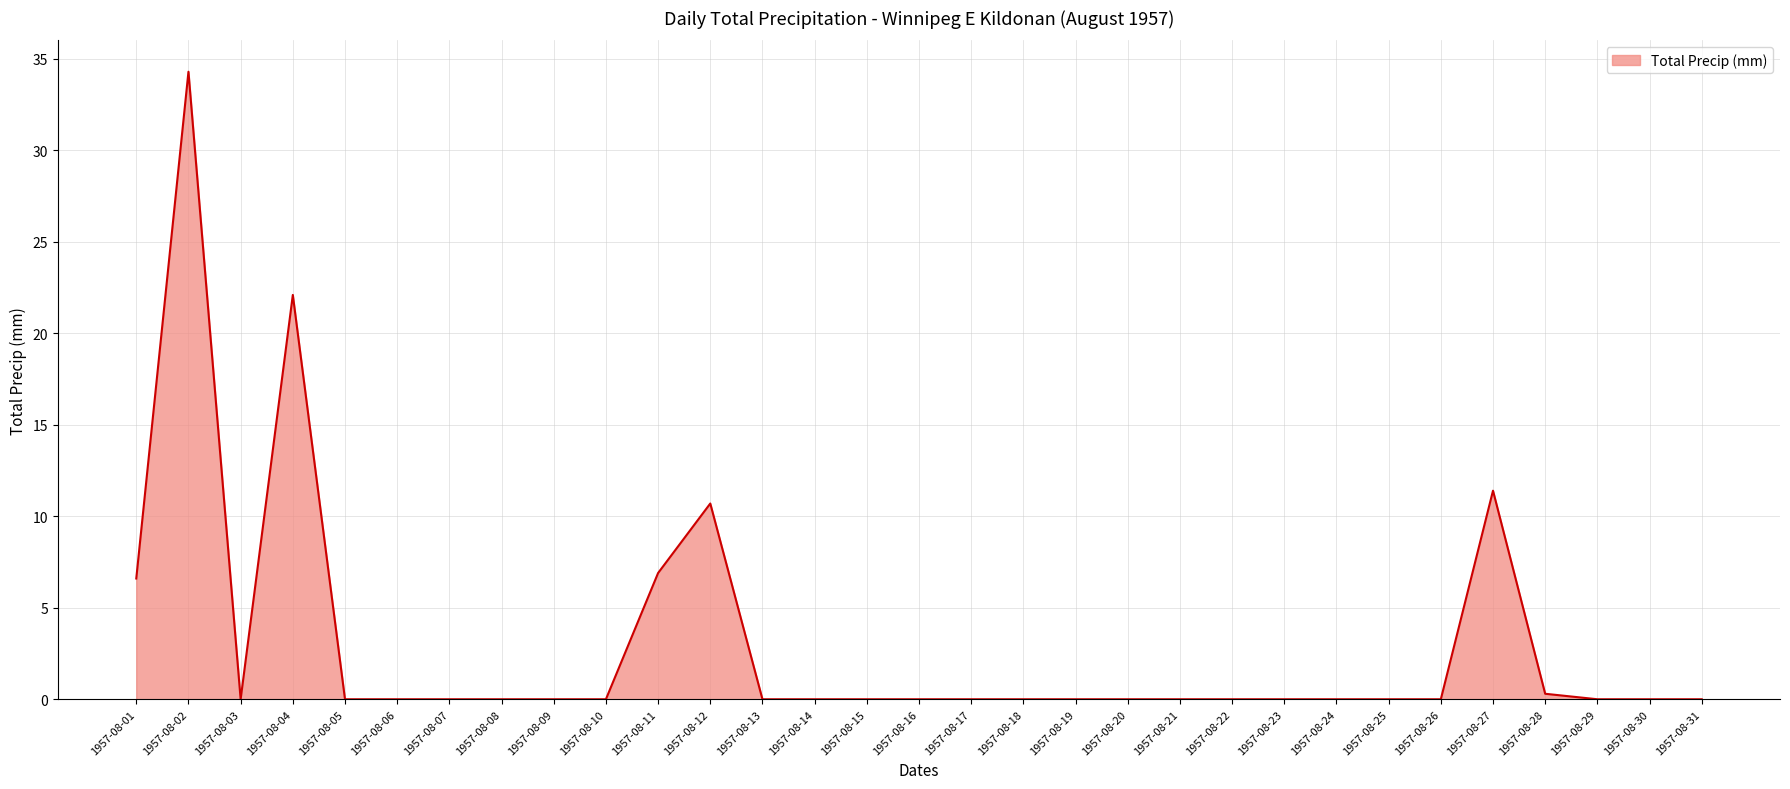

What is the greatest value displayed?

34.3